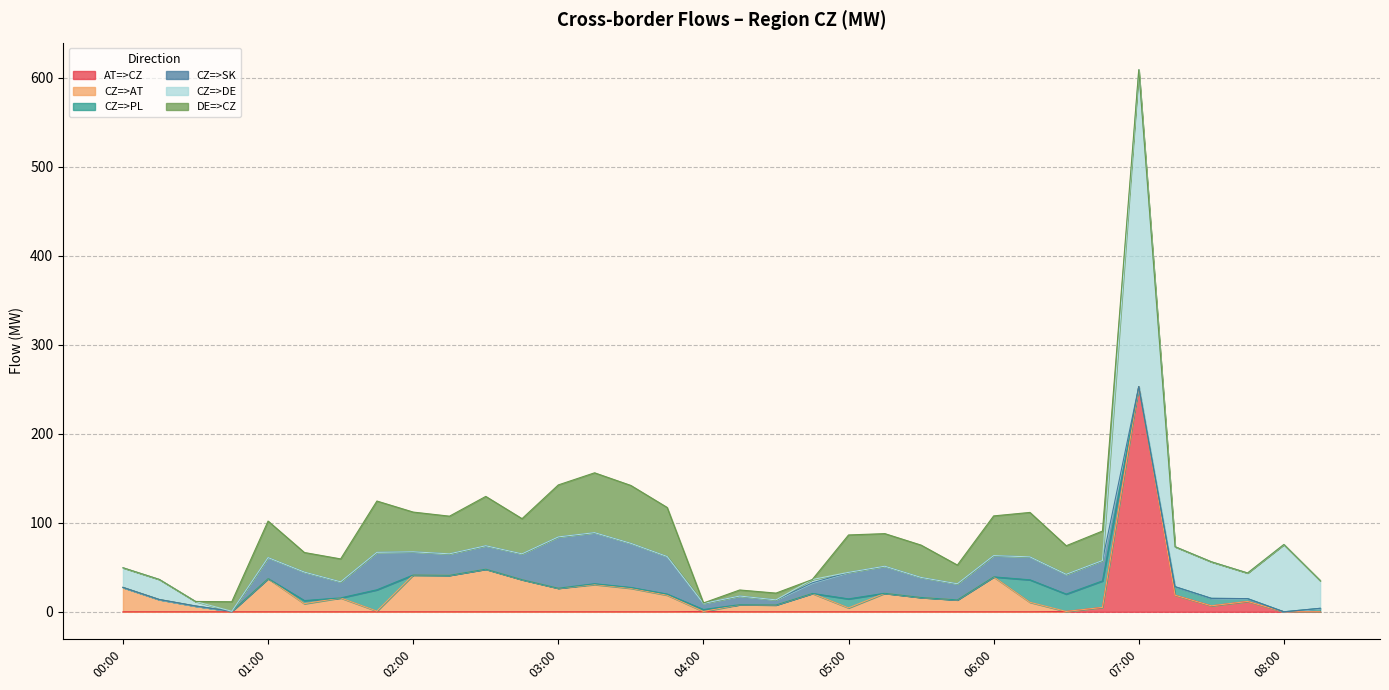

In CZ=>SK, how many points are lower than both neighbors (excluding endpoints)?

6